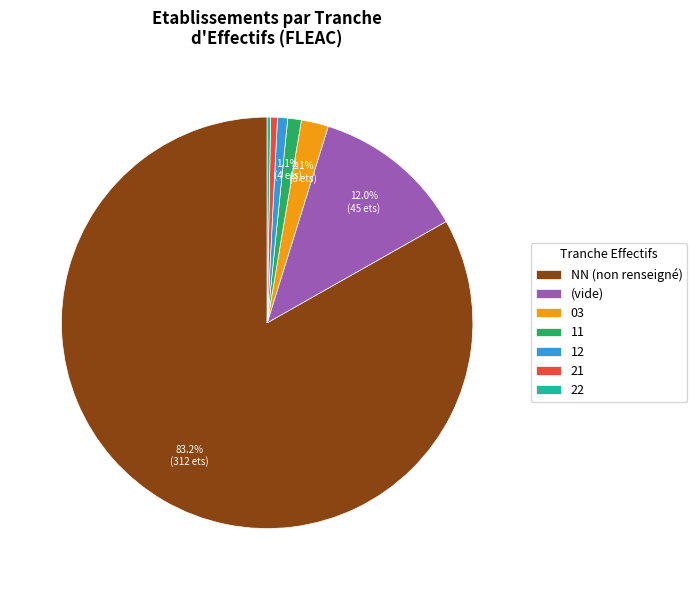

Is there any slice that represents more than half of the pie?

Yes